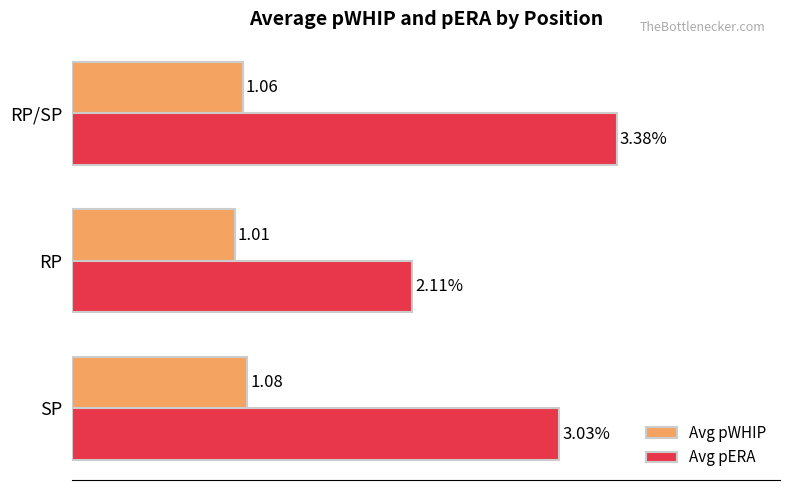

Which series has the largest total across all categories?

Avg pERA